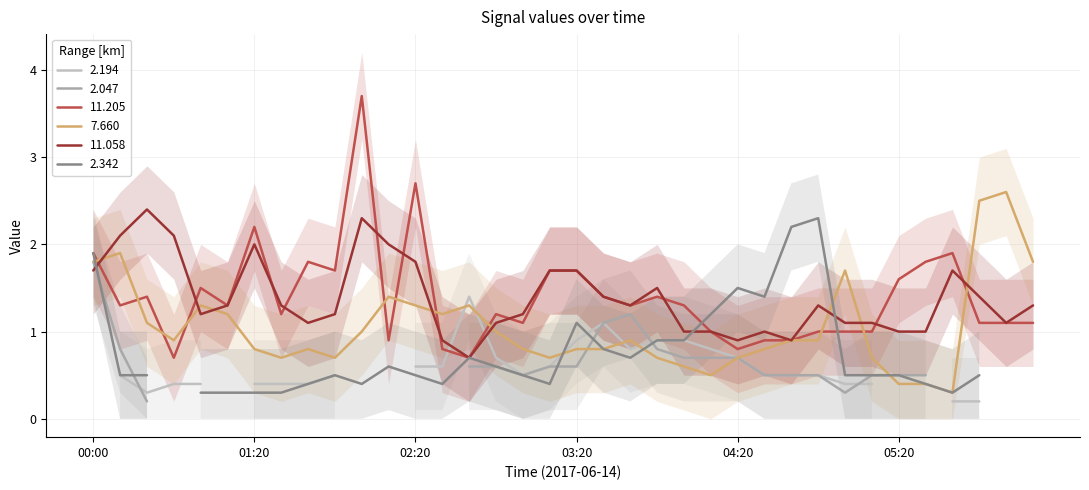

The value of 7.660 at 05:20 is 0.6. True or false?

False